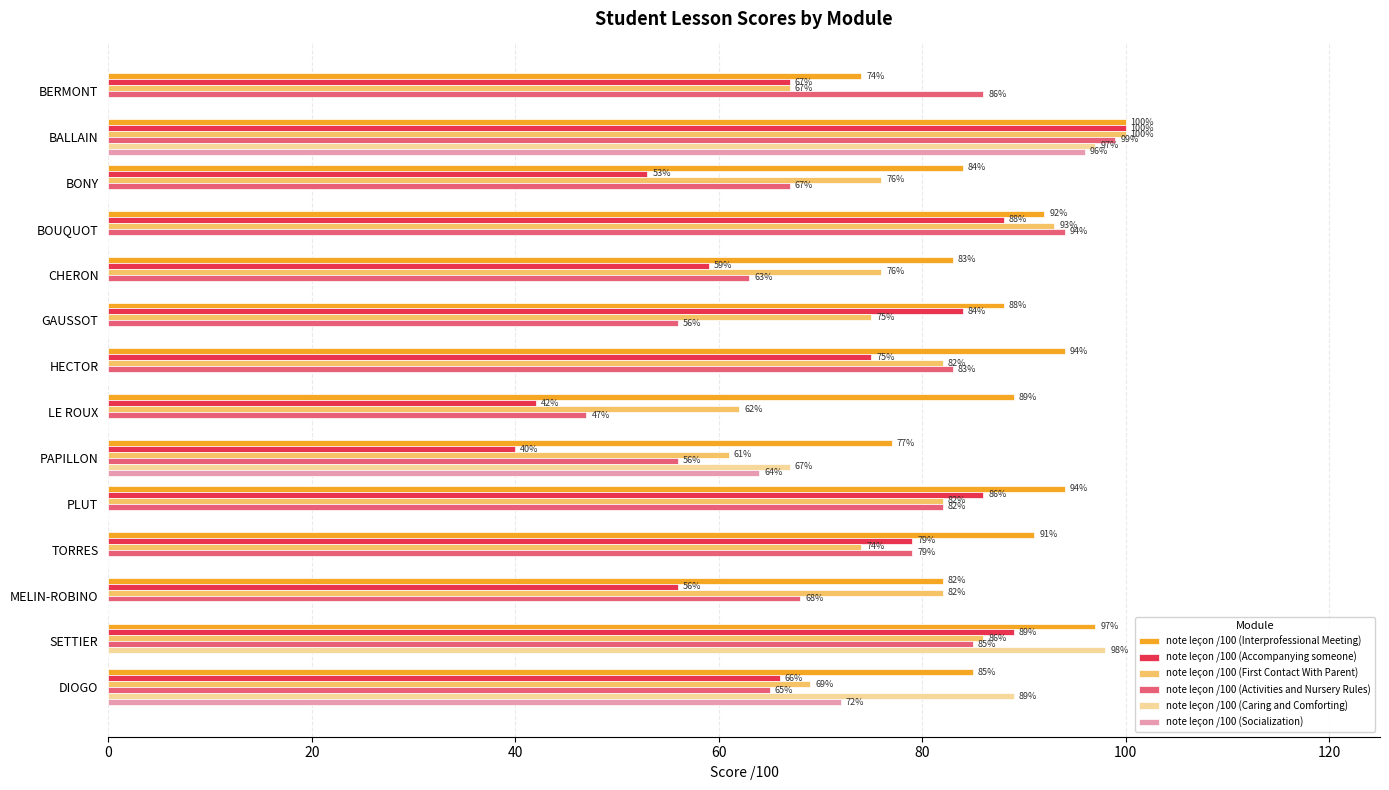

At which category is the sum across all series the highest?

BALLAIN